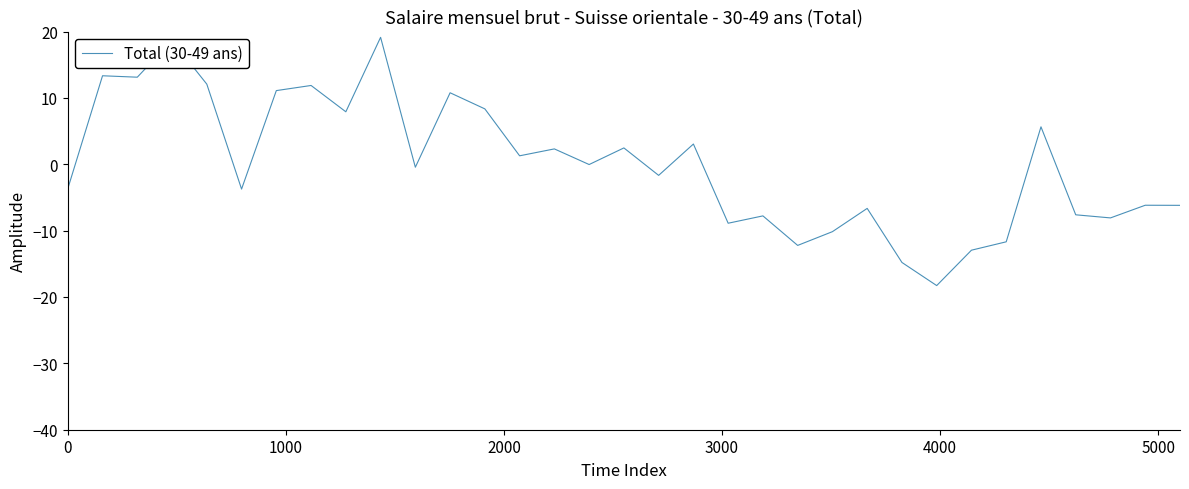

What is the maximum value shown in the chart?

19.1